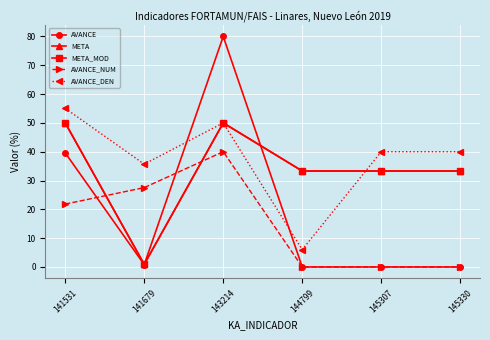

The AVANCE_NUM series shows 39.5 at 141679. True or false?

False